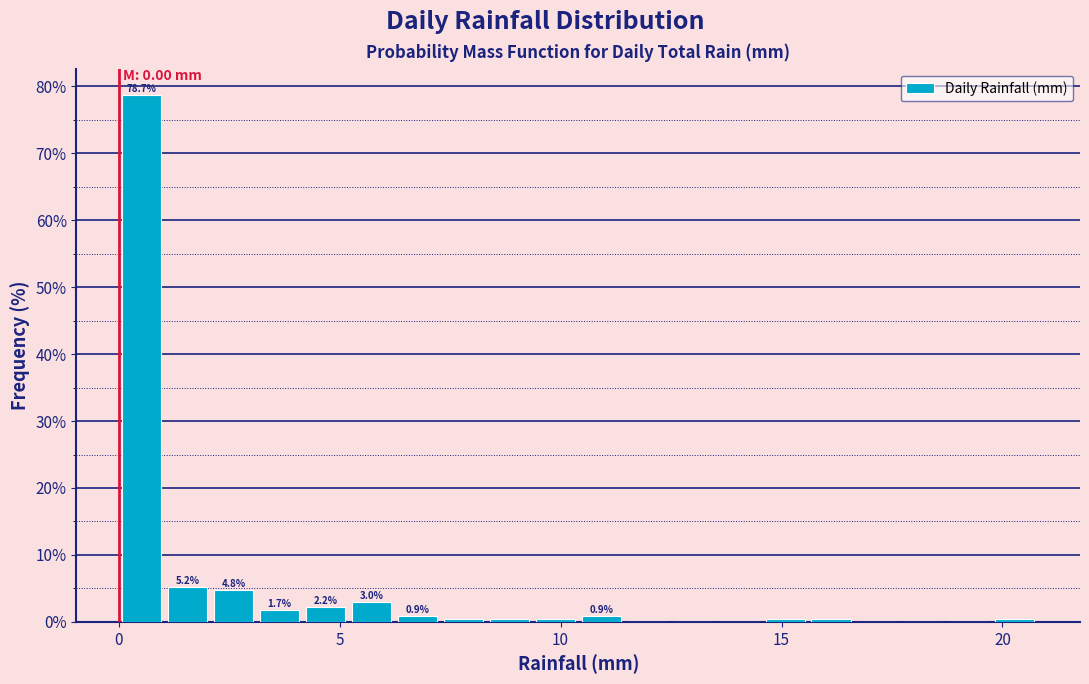

Around what value on the x-axis is the tallest bar? Give the approximate position of its centre, as read against the axis.

0.5